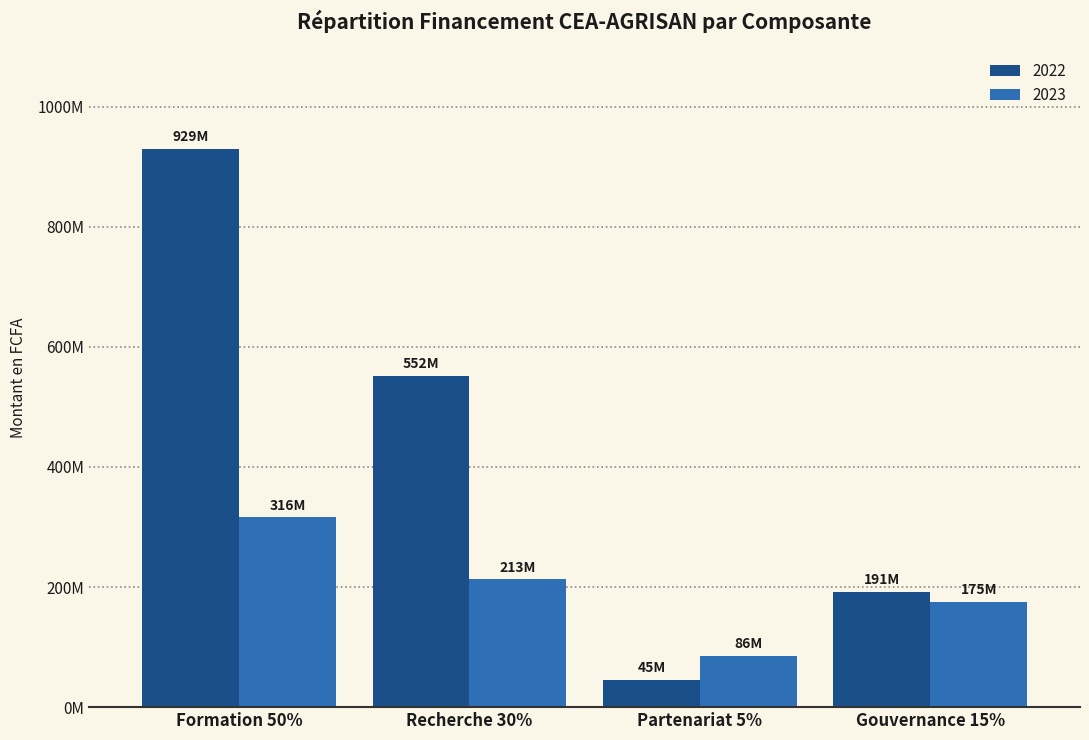

Are the bars horizontal?

No